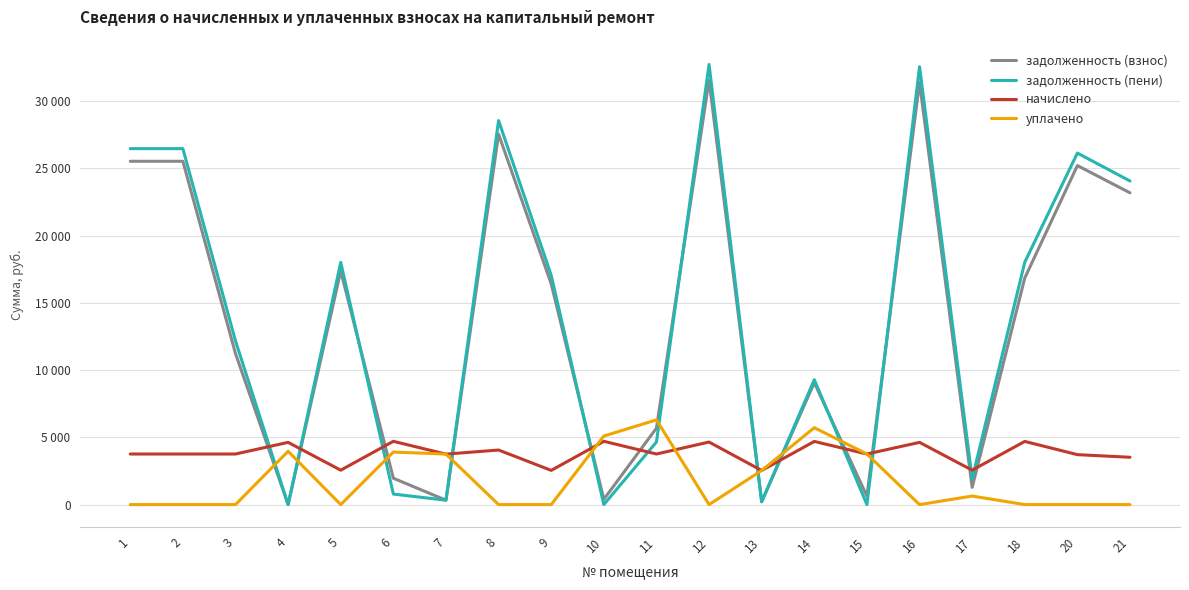

The задолженность (взнос) series shows -9589.3 at 4. True or false?

False